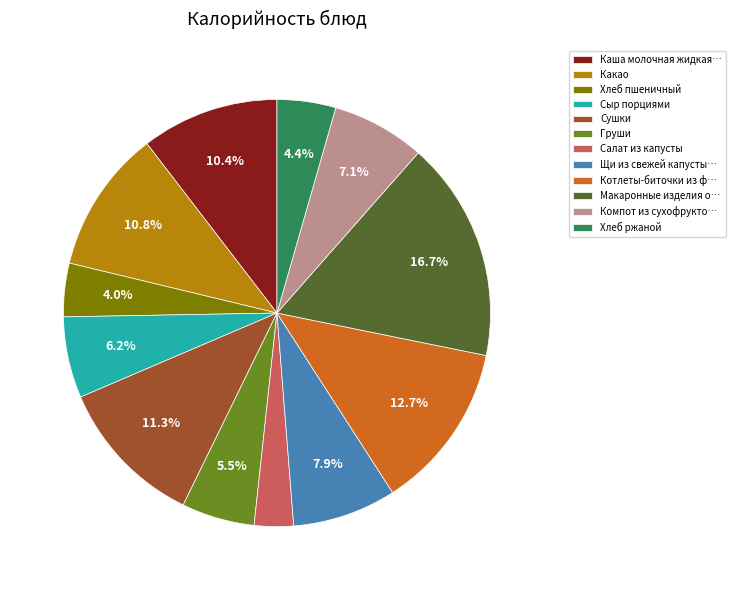

Approximately how many times larger is the value at Салат из капусты compared to Компот из сухофрукто…?

0.4